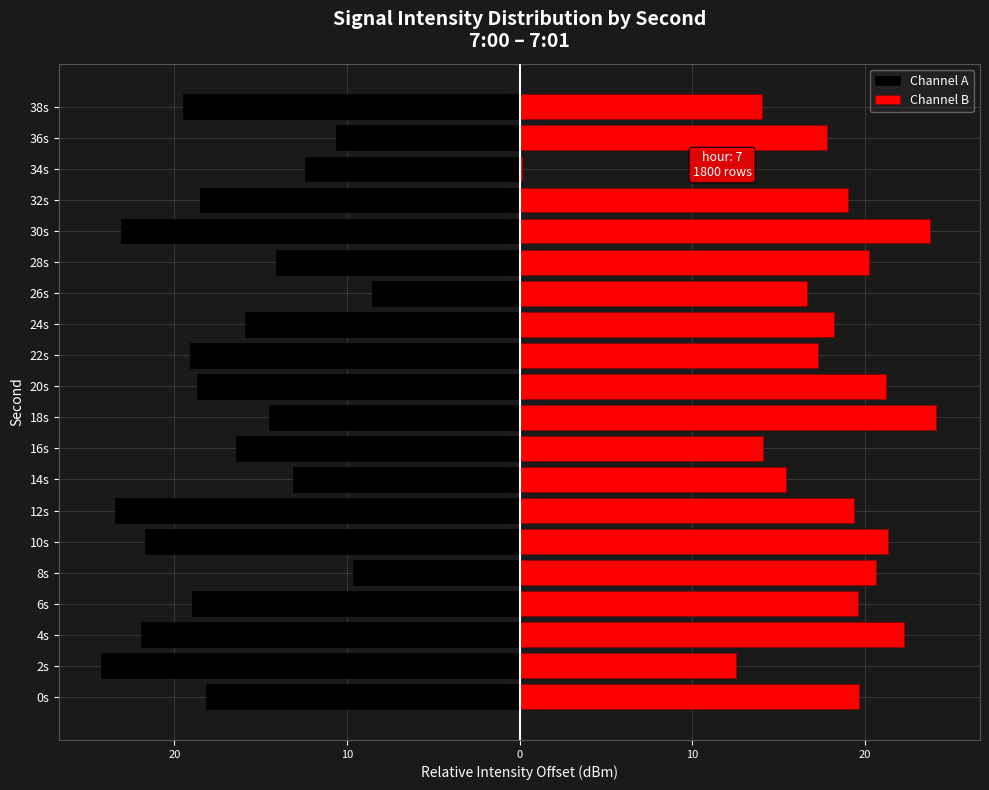

How many data points in Channel B are above 19?

11